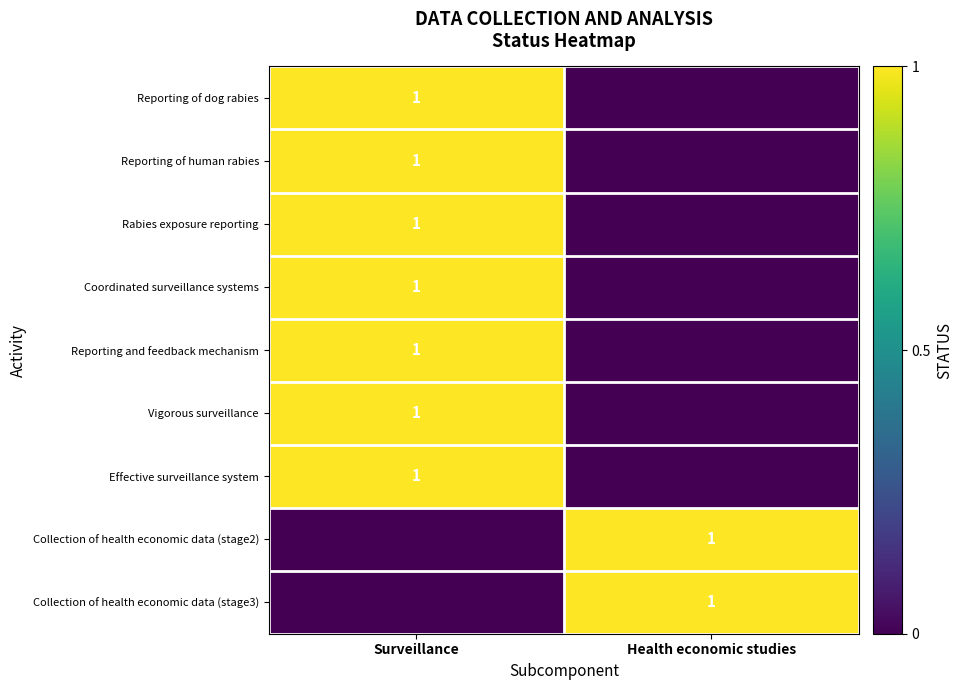

Is it true that Effective surveillance system equals 0 at Surveillance?

False